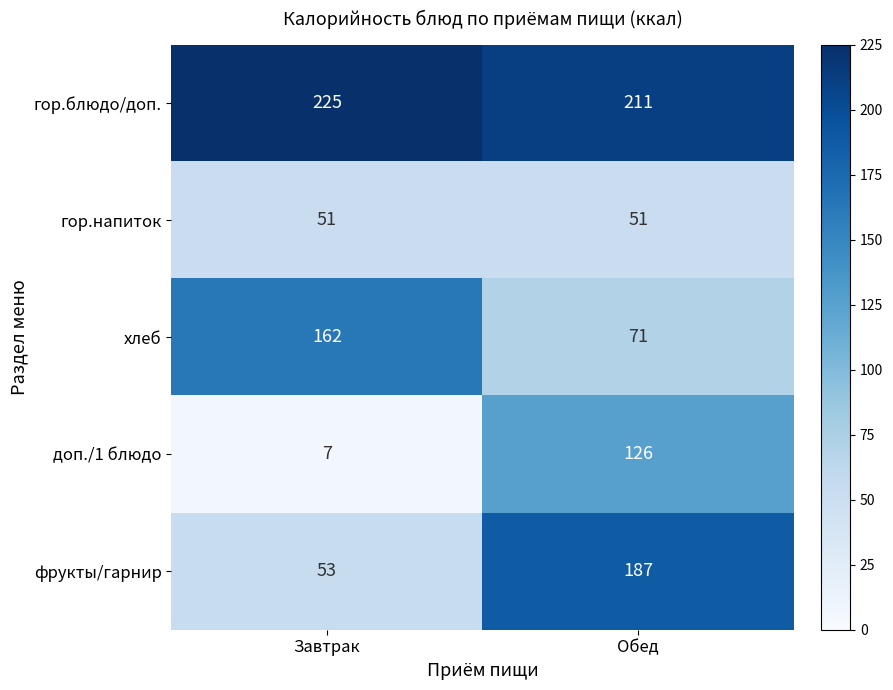

Count the number of data series in this chart.

5